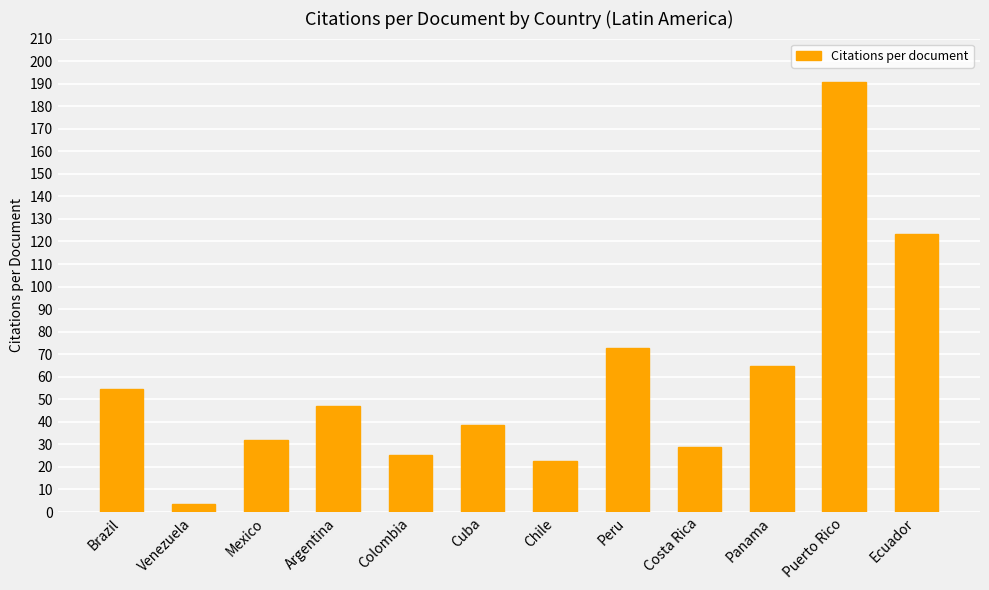

Rank the categories by value from highest to lowest.

Puerto Rico, Ecuador, Peru, Panama, Brazil, Argentina, Cuba, Mexico, Costa Rica, Colombia, Chile, Venezuela